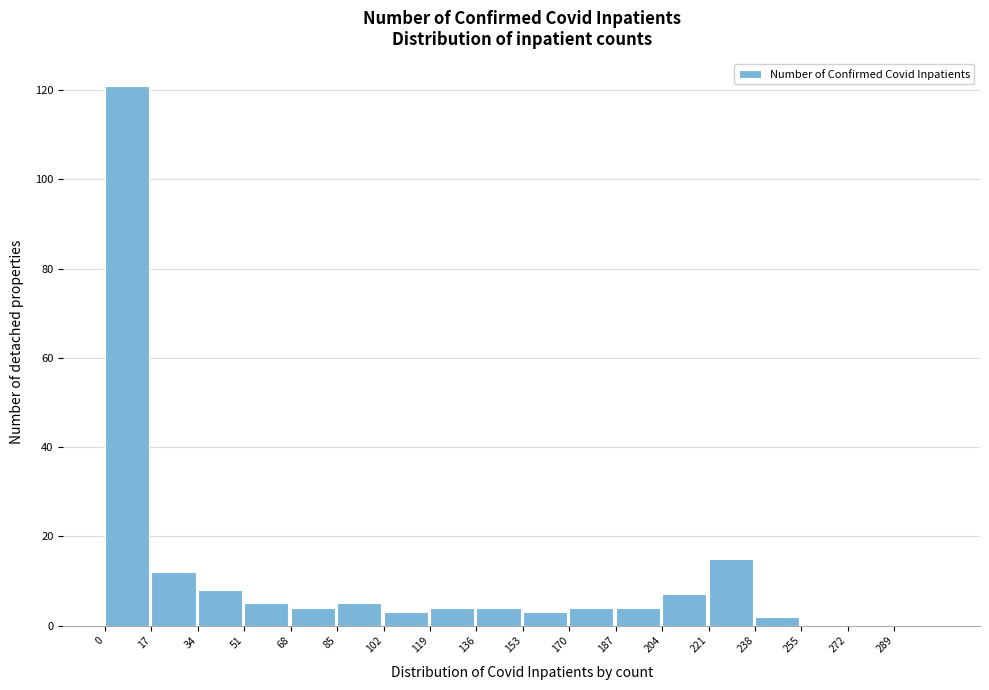

What is the height of the bar covering 221 to 238 on the x-axis? Neither the bar edges nor the heights are printed on the chart, so give them approximately, as read against the axes.

16